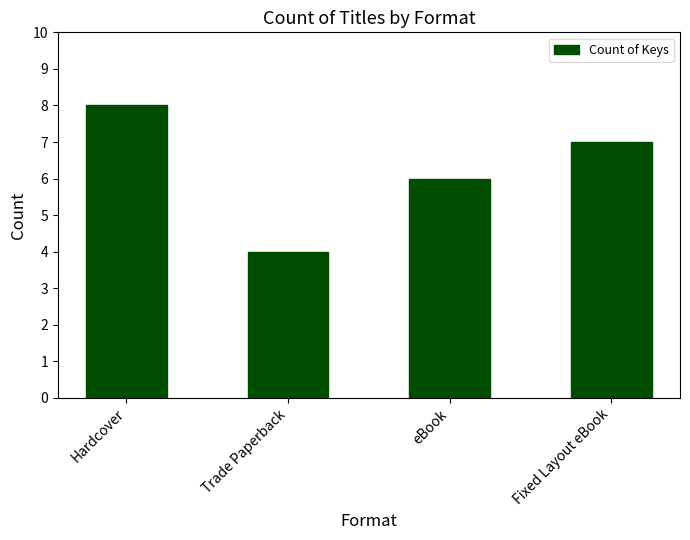

Which has a higher value, Fixed Layout eBook or Trade Paperback?

Fixed Layout eBook